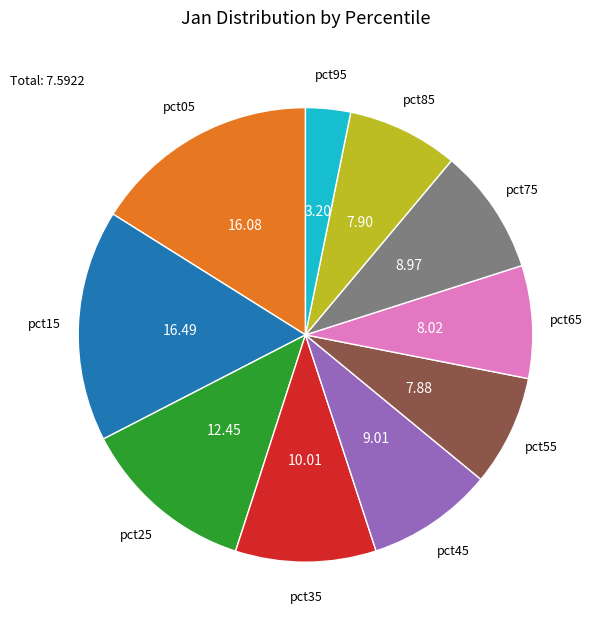

Count the number of slices in the pie.

10